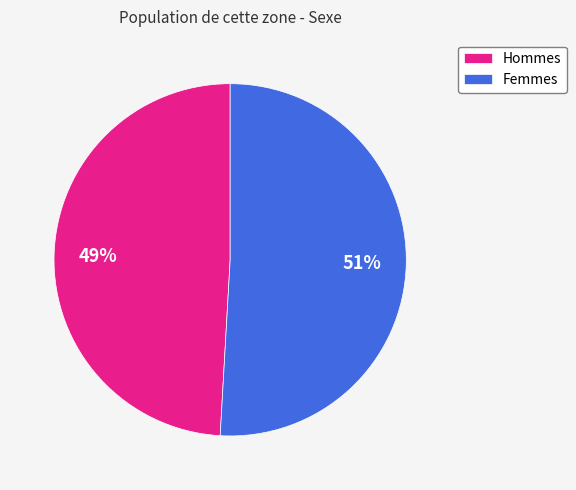

Count the number of slices in the pie.

2